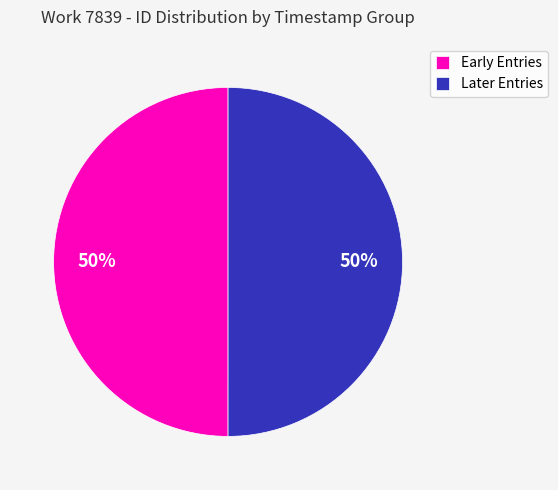

Do Later Entries and Early Entries together represent more than half of the pie?

Yes